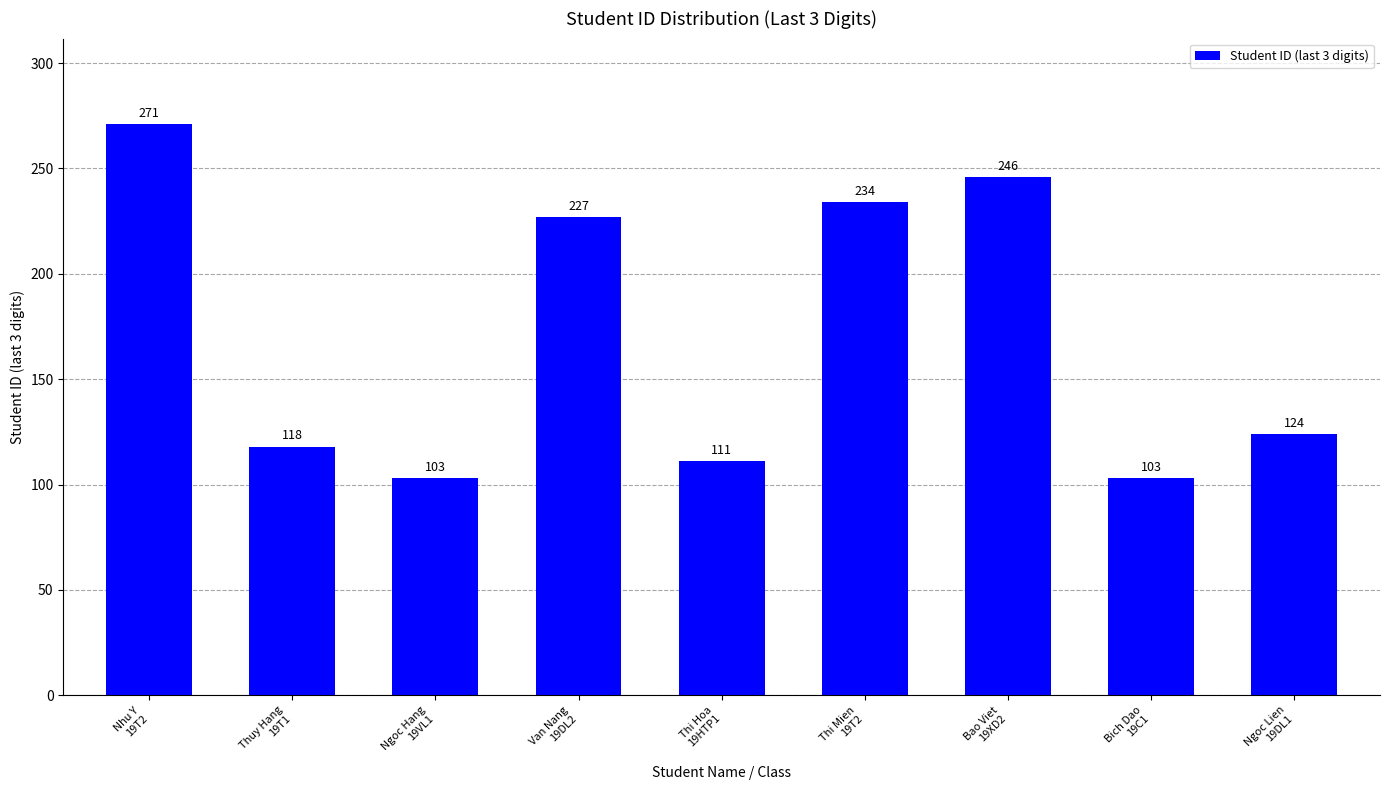

What is the label of the 4th bar from the right?

Thi Mien
19T2